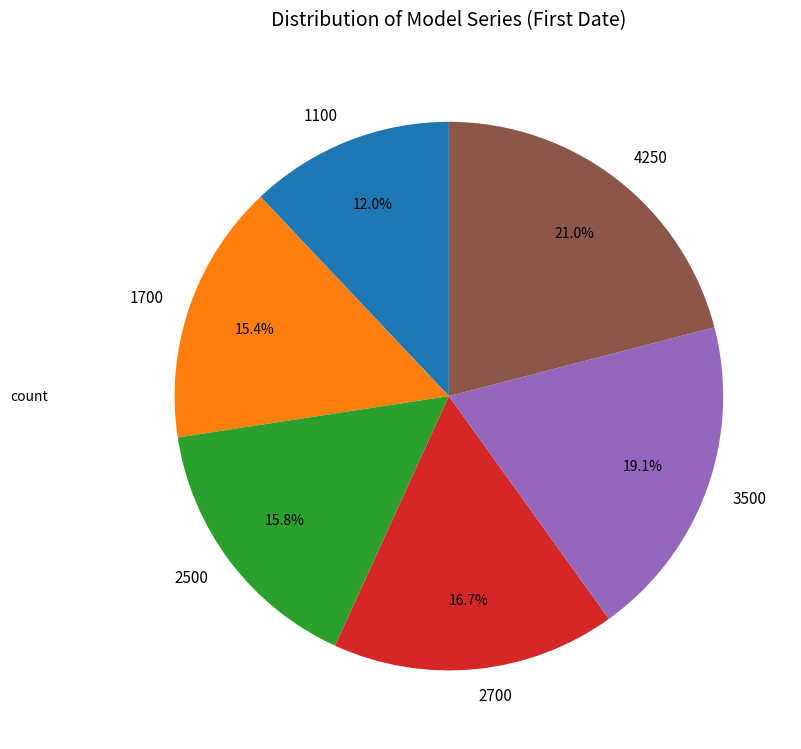

Do 1100 and 3500 together represent more than half of the pie?

No